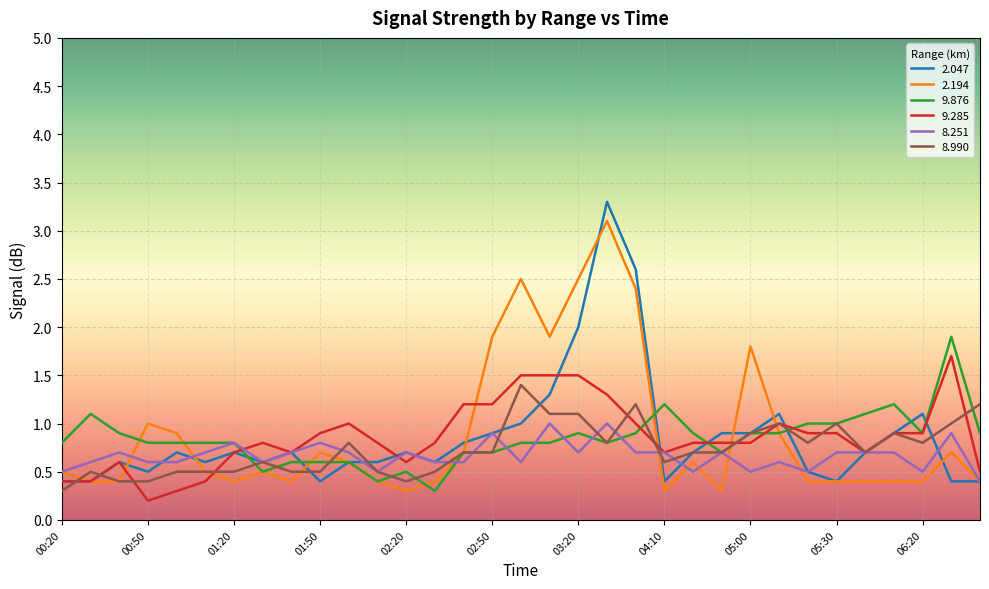

Which series has the widest spread of values?

2.047